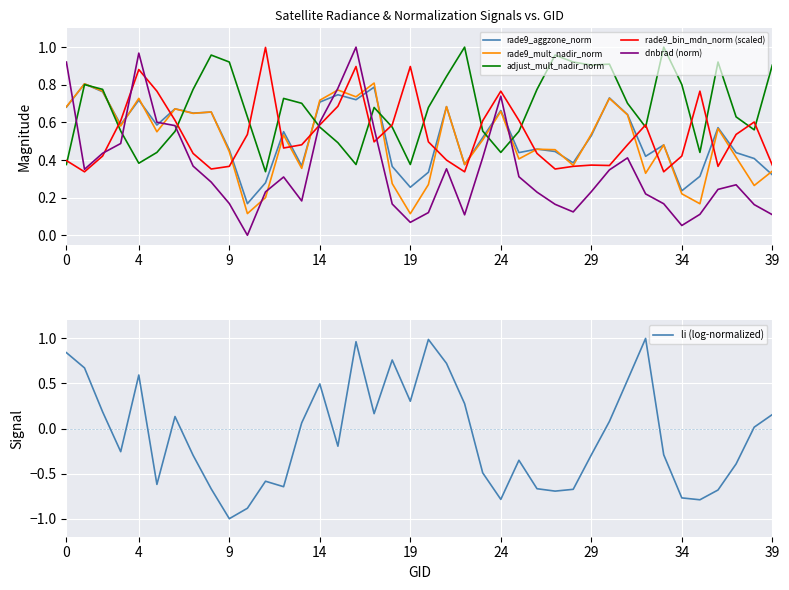

What is the difference between the maximum and minimum values in the dnbrad (norm) series?

1.0